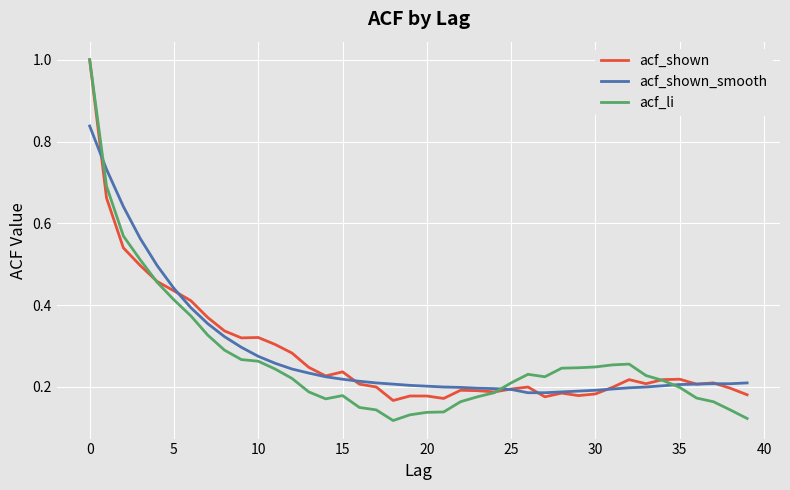

Which series ends up on top after the final intersection of acf_shown_smooth and acf_shown?

acf_shown_smooth